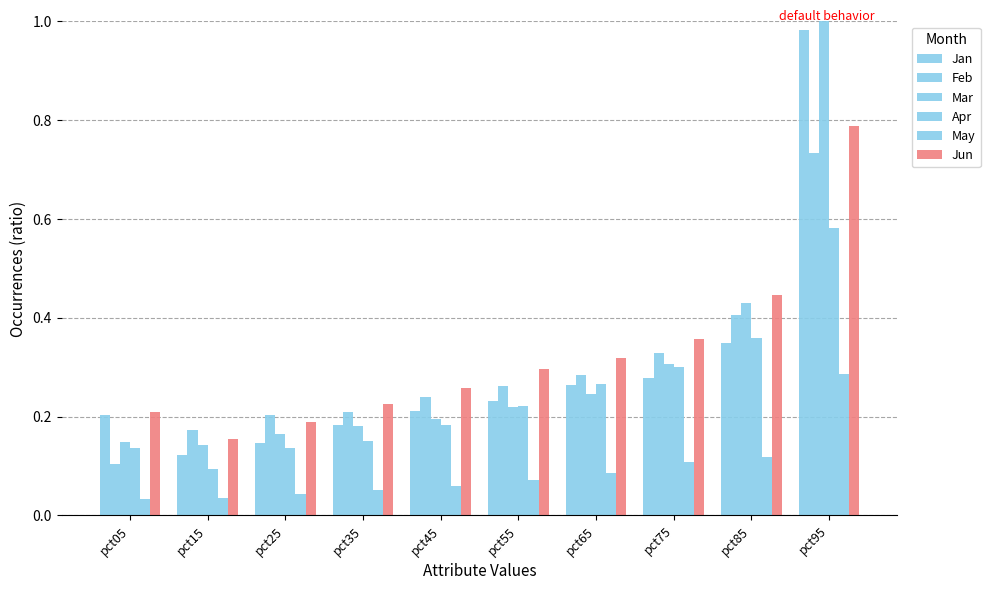

Which category has the lowest value in the Jun series?

pct15